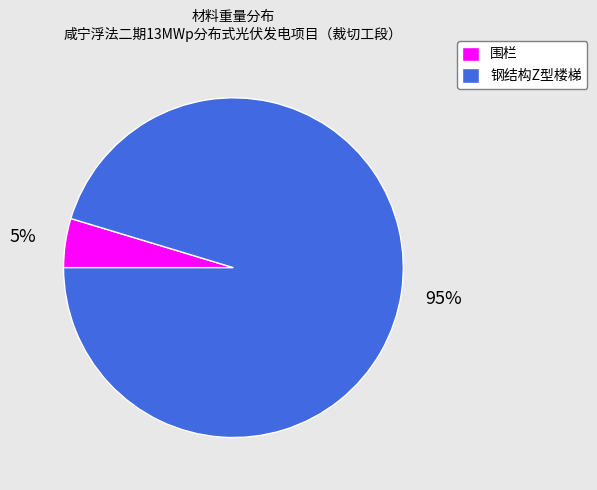

To the nearest percent, what is the combined percentage of 钢结构Z型楼梯 and 围栏?

100%